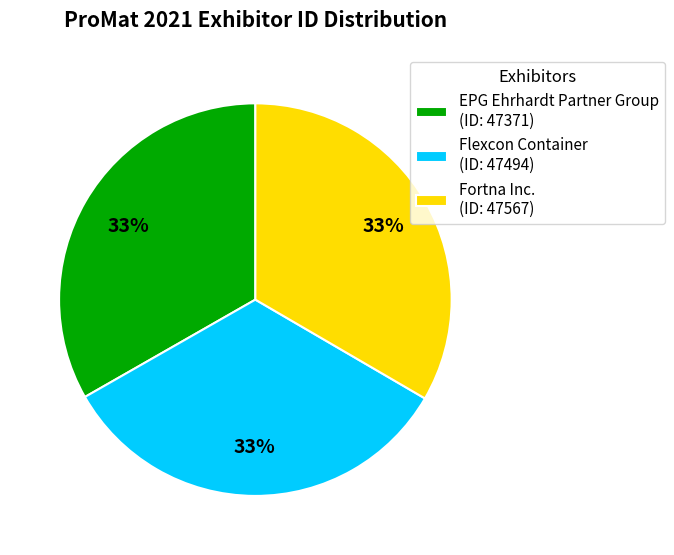

Does any single category account for the majority?

No